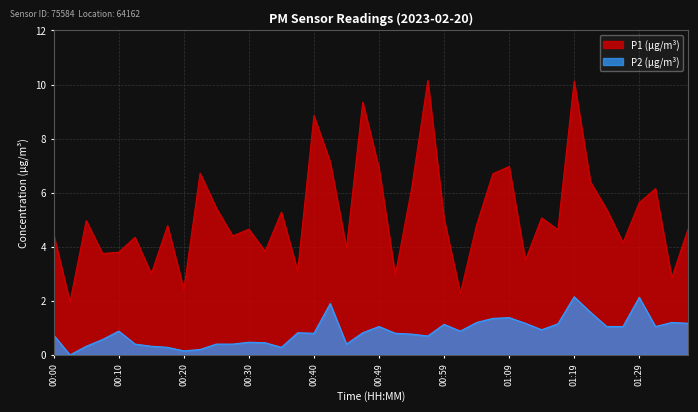

List the series in order of their overall mean, lowest first.

P2 (µg/m³), P1 (µg/m³)